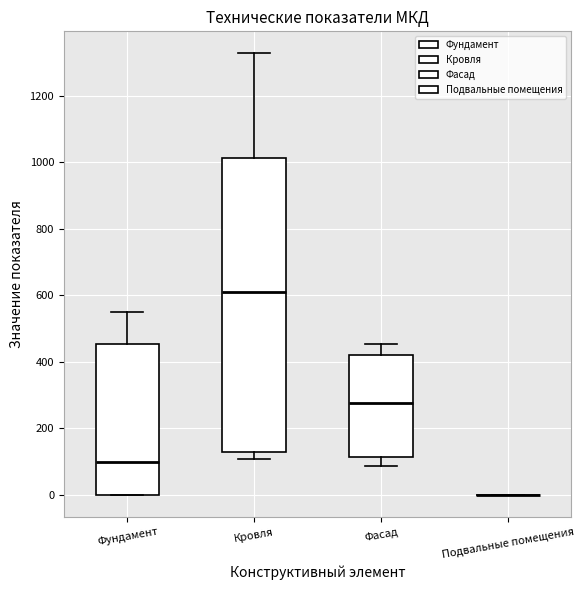

Reading left to right, read every box against the y-axis: the position of its median line, the range the box covers, and the ends of its whiskers. The values are not printed on the chart, so give them approximately, as read against the axis.

Фундамент: median 100, box 0 to 460, whiskers 0 to 560
Кровля: median 600, box 120 to 1020, whiskers 100 to 1320
Фасад: median 280, box 120 to 420, whiskers 80 to 460
Подвальные помещения: box collapsed to a line at 0, whiskers 0 to 0